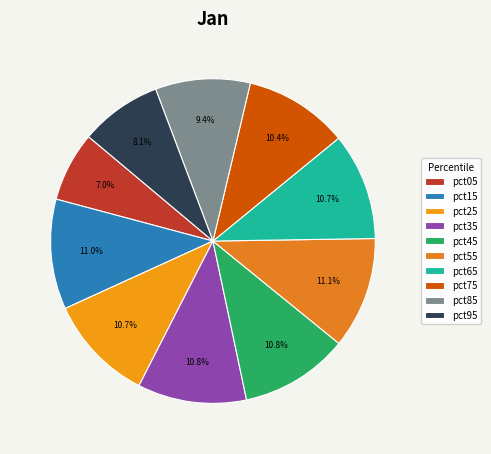

Between pct95 and pct35, which is larger?

pct35